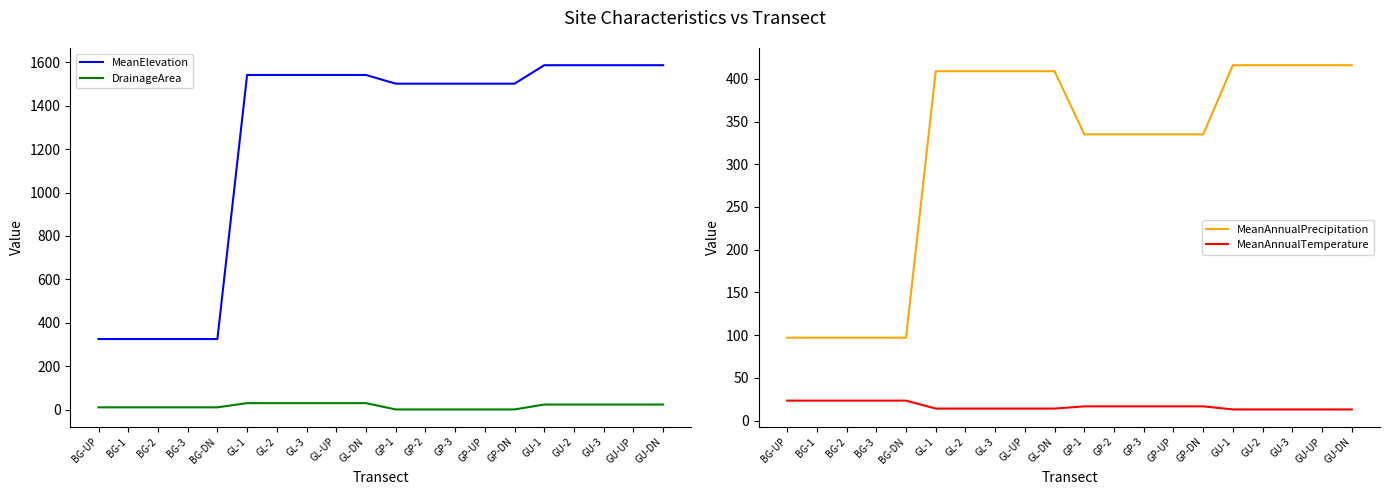

Rank the categories by MeanAnnualTemperature value from lowest to highest.

GU-1, GU-2, GU-3, GU-UP, GU-DN, GL-1, GL-2, GL-3, GL-UP, GL-DN, GP-1, GP-2, GP-3, GP-UP, GP-DN, BG-UP, BG-1, BG-2, BG-3, BG-DN